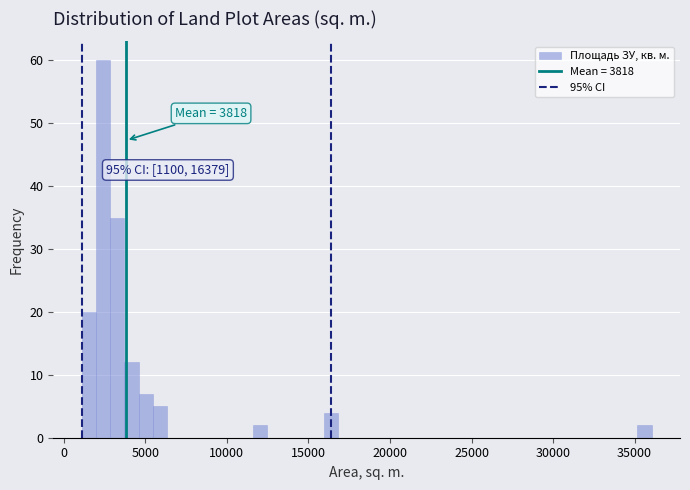

Read against the x-axis, roughly where is the centre of the tallest bar?

2500